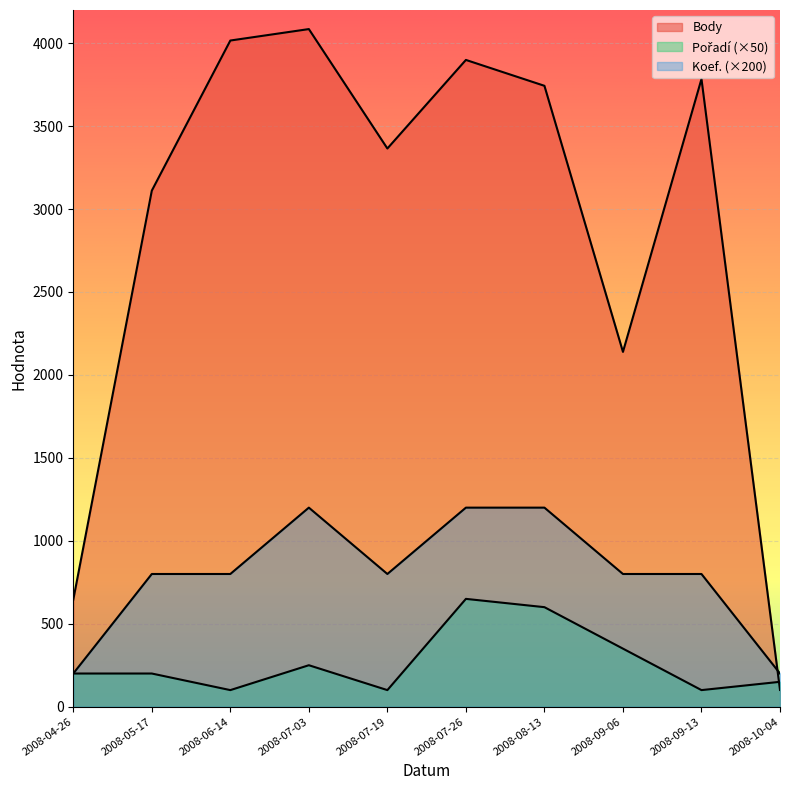

What is the maximum value shown in the chart?

4085